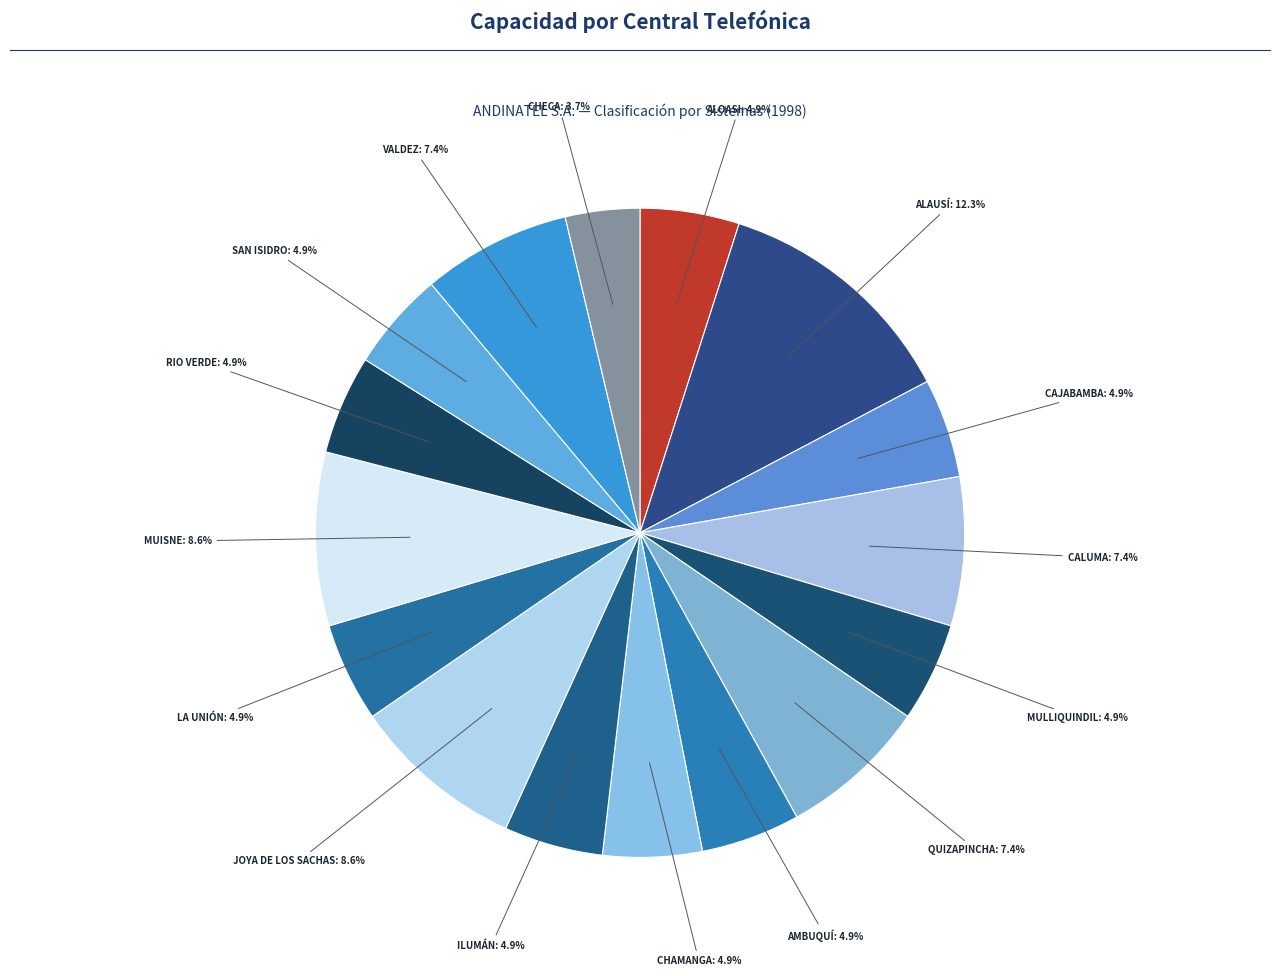

To the nearest percent, what is the average slice percentage?

6%